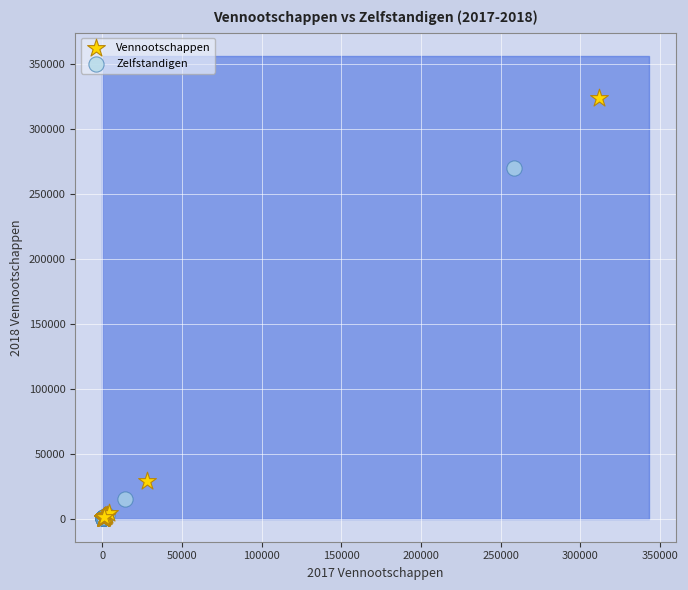

Which series reaches the maximum Y coordinate?

Vennootschappen